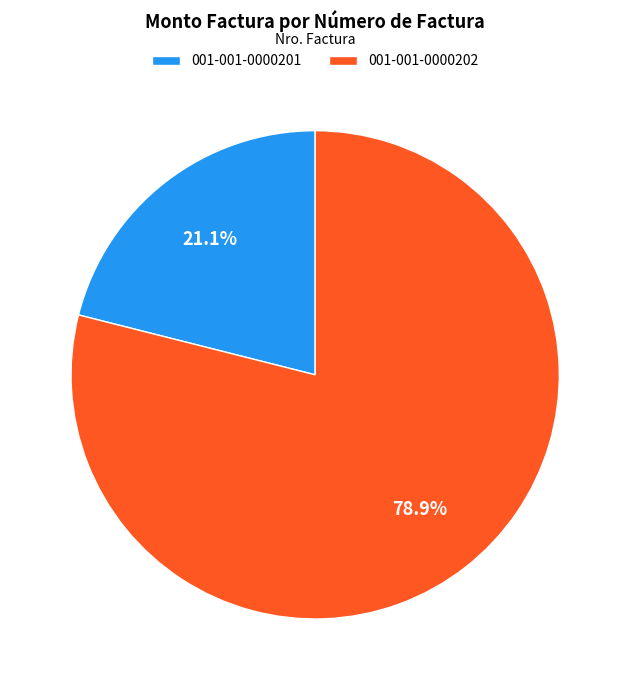

The 001-001-0000202 slice represents 85% of the pie. True or false?

False